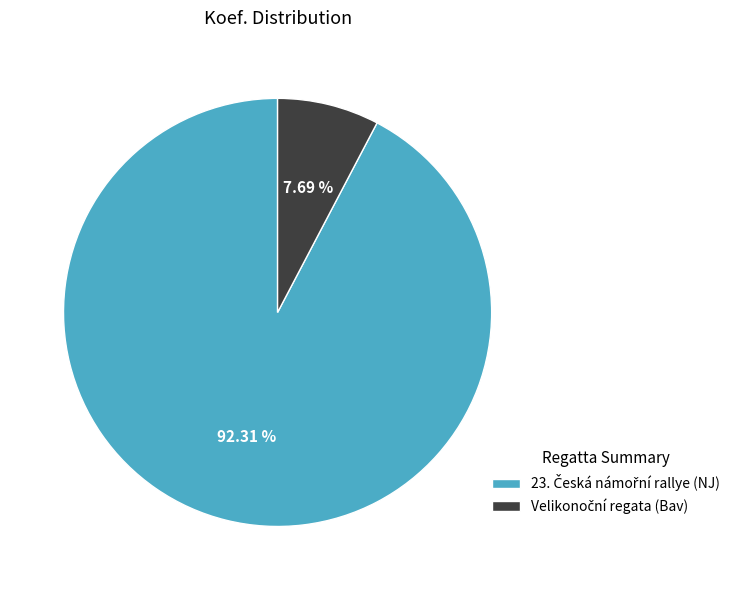

Is there a majority slice in this chart?

Yes